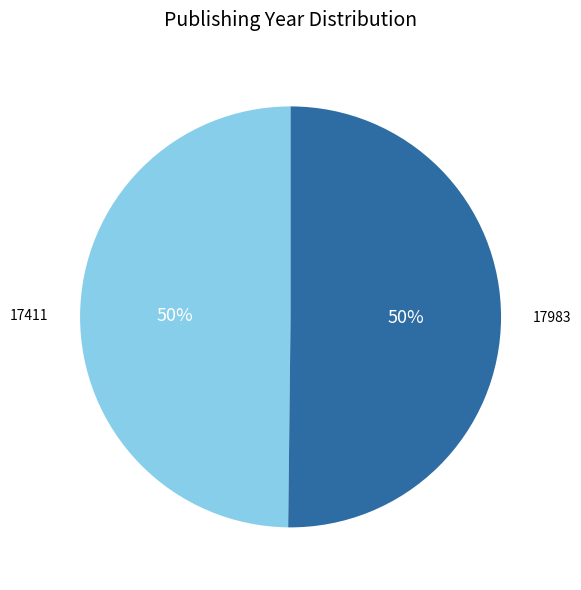

Approximately how many times larger is the value at 17983 compared to 17411?

1.0